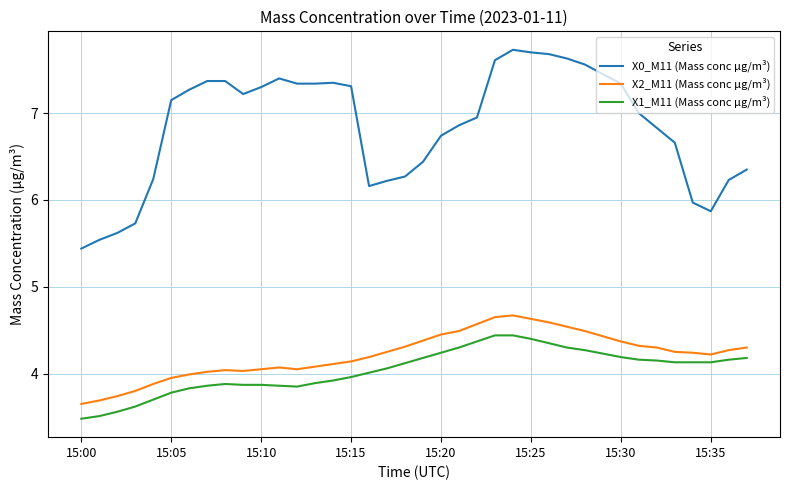

What is the difference between the maximum and minimum values in the X0_M11 (Mass conc μg/m³) series?

2.3